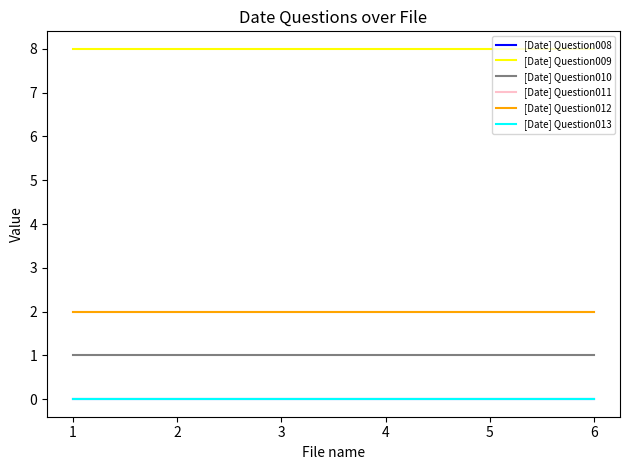

How many lines are shown in the chart?

6